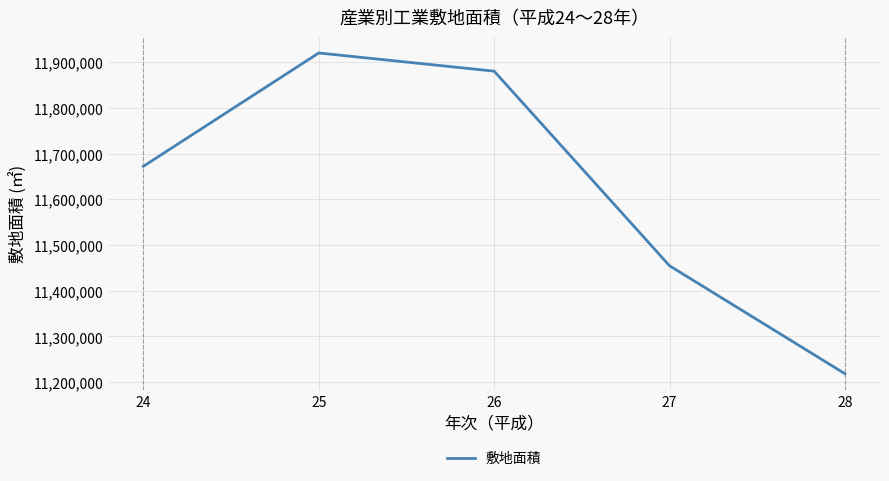

How many lines are shown in the chart?

1